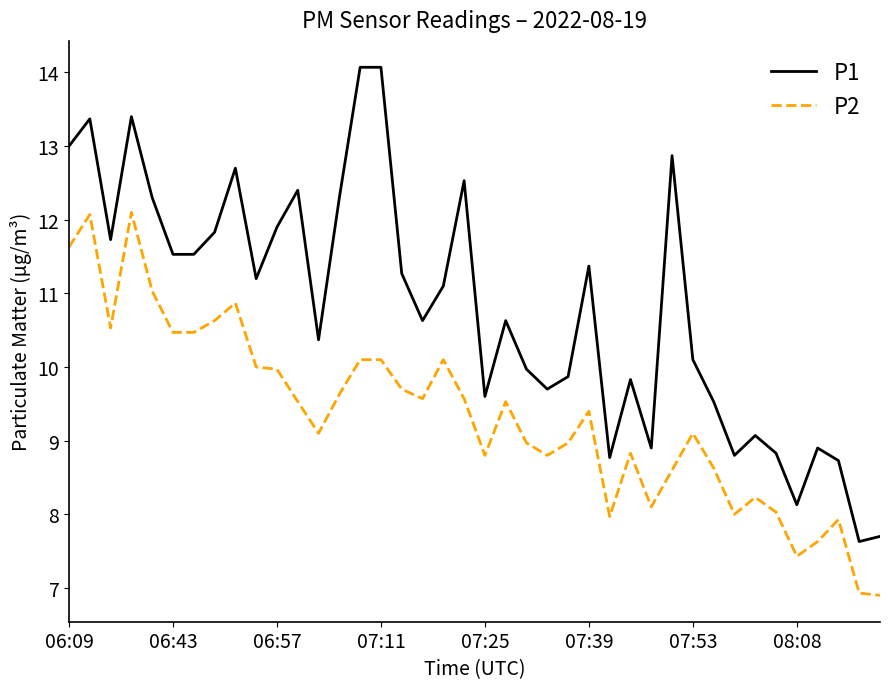

What is the average value of the P2 series?

9.3